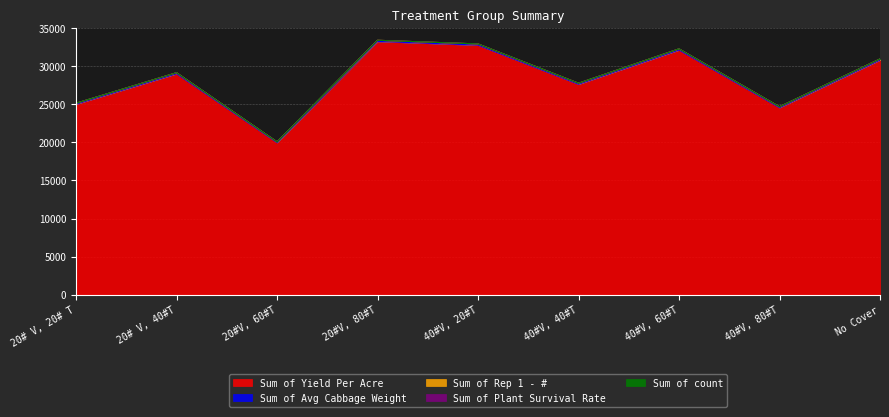

List the labels in order of Sum of Yield Per Acre value, smallest first.

20#V, 60#T, 40#V, 80#T, 20# V, 20# T, 40#V, 40#T, 20# V, 40#T, No Cover, 40#V, 60#T, 40#V, 20#T, 20#V, 80#T